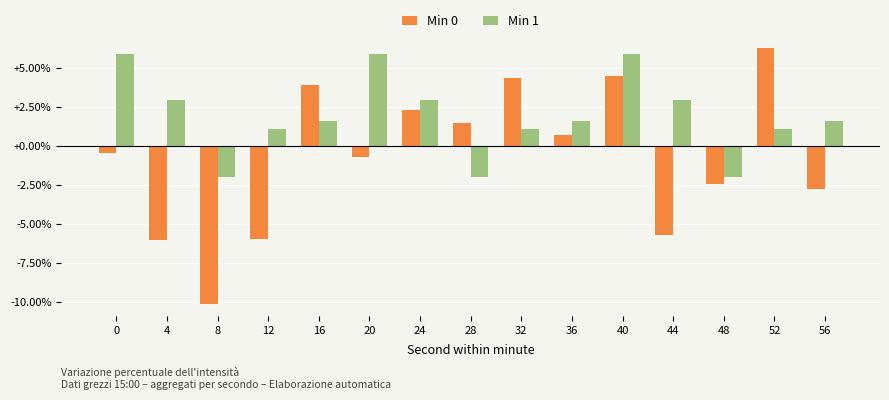

Between 44 and 52, which series saw the biggest shift?

Min 0